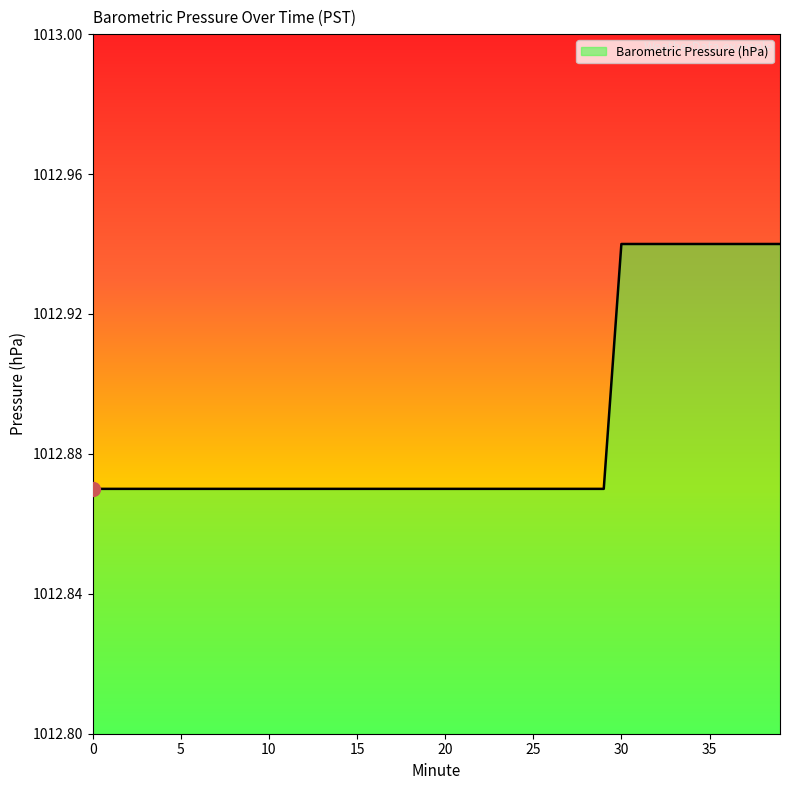

What is the difference between the maximum and minimum values?

0.1